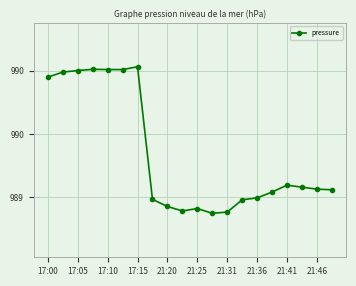

What is the smallest value displayed?

989.1